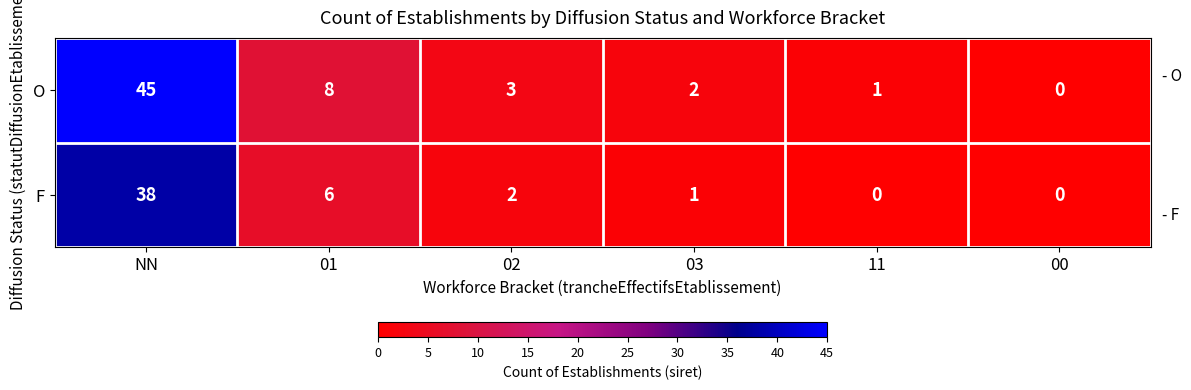

What is the sum of all F values?

47